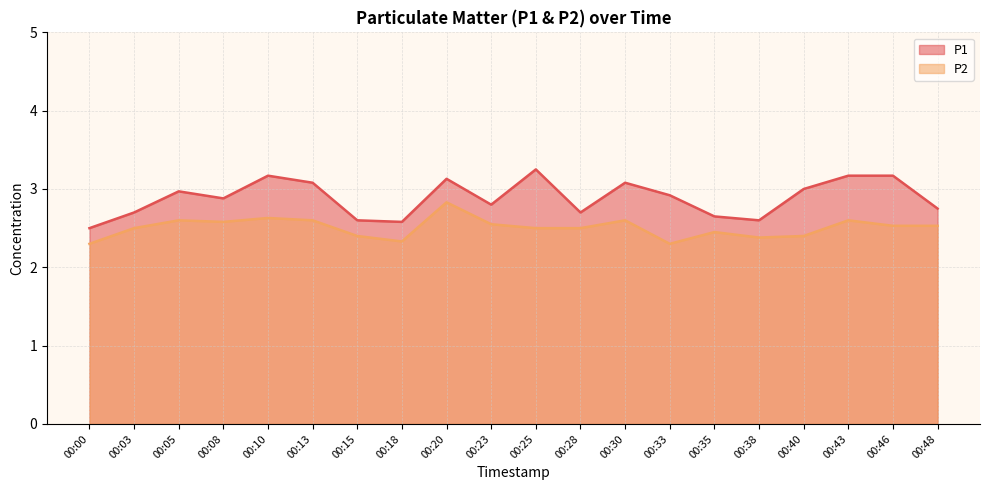

How many lines are shown in the chart?

2